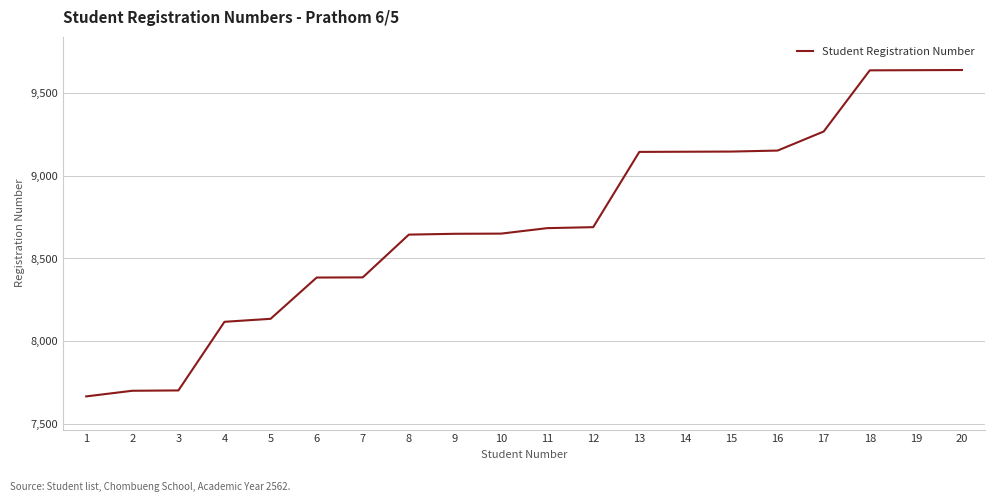

What is the change in value from 12 to 16?

+462